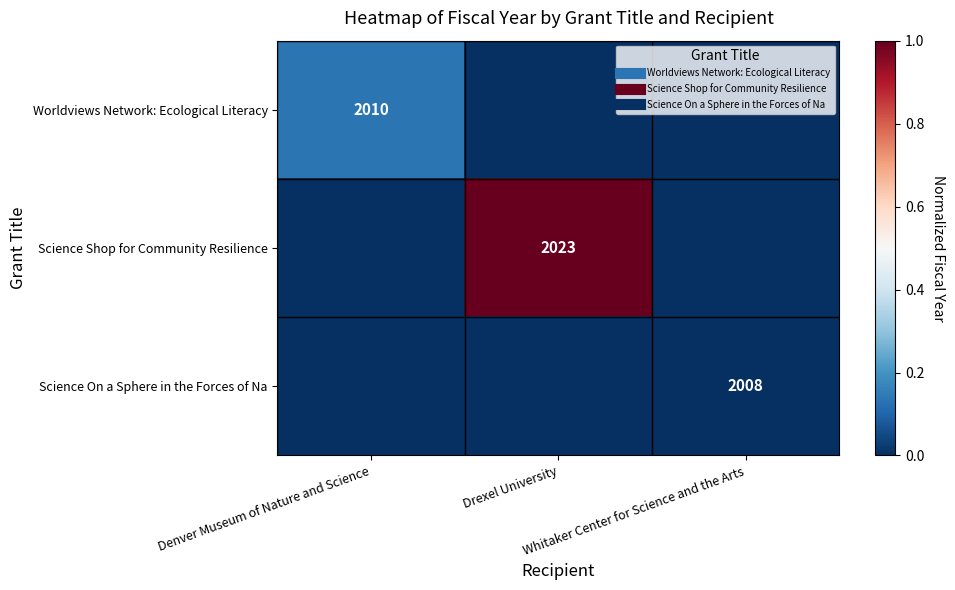

Which label corresponds to the smallest value in the chart?

Drexel University